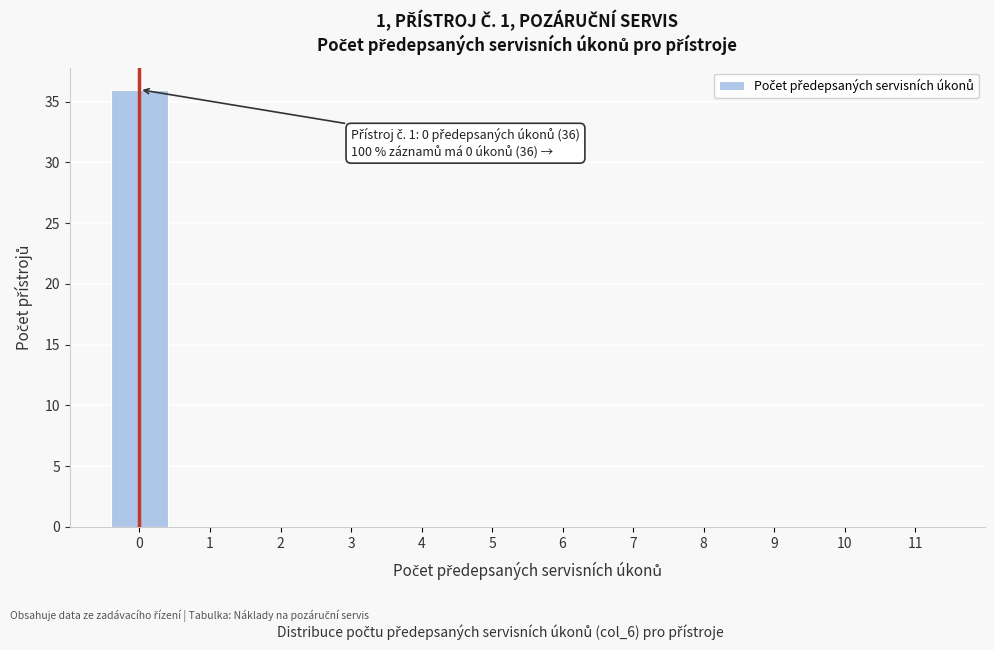

Over which range of the x-axis is the bar tallest?

-0.5 to 0.5